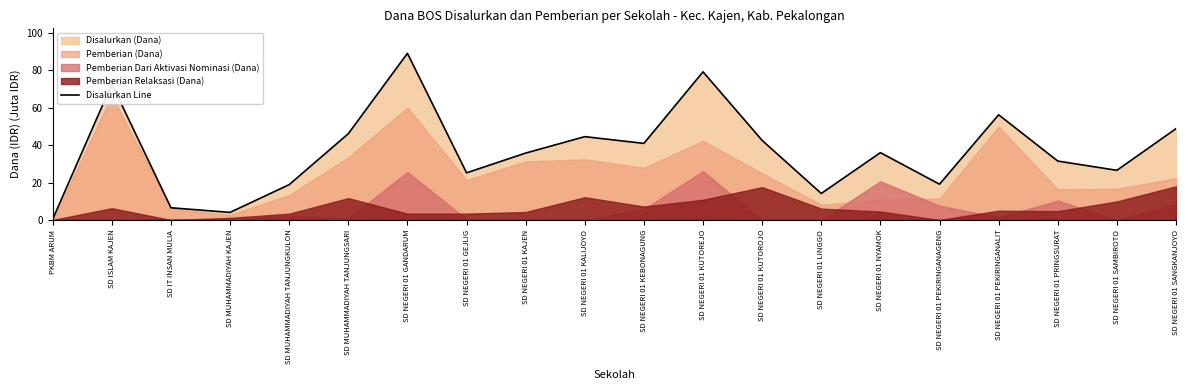

List the labels in order of value, largest first.

SD NEGERI 01 GANDARUM, SD NEGERI 01 KUTOREJO, SD ISLAM KAJEN, SD NEGERI 01 PEKIRINGANALIT, SD NEGERI 01 SANGKANJOYO, SD MUHAMMADIYAH TANJUNGSARI, SD NEGERI 01 KALIJOYO, SD NEGERI 01 KUTOROJO, SD NEGERI 01 KEBONAGUNG, SD NEGERI 01 NYAMOK, SD NEGERI 01 KAJEN, SD NEGERI 01 PRINGSURAT, SD NEGERI 01 SAMBIROTO, SD NEGERI 01 GEJLIG, SD NEGERI 01 PEKIRINGANAGENG, SD MUHAMMADIYAH TANJUNGKULON, SD NEGERI 01 LINGGO, SD IT INSAN MULIA, SD MUHAMMADIYAH KAJEN, PKBM ARUM